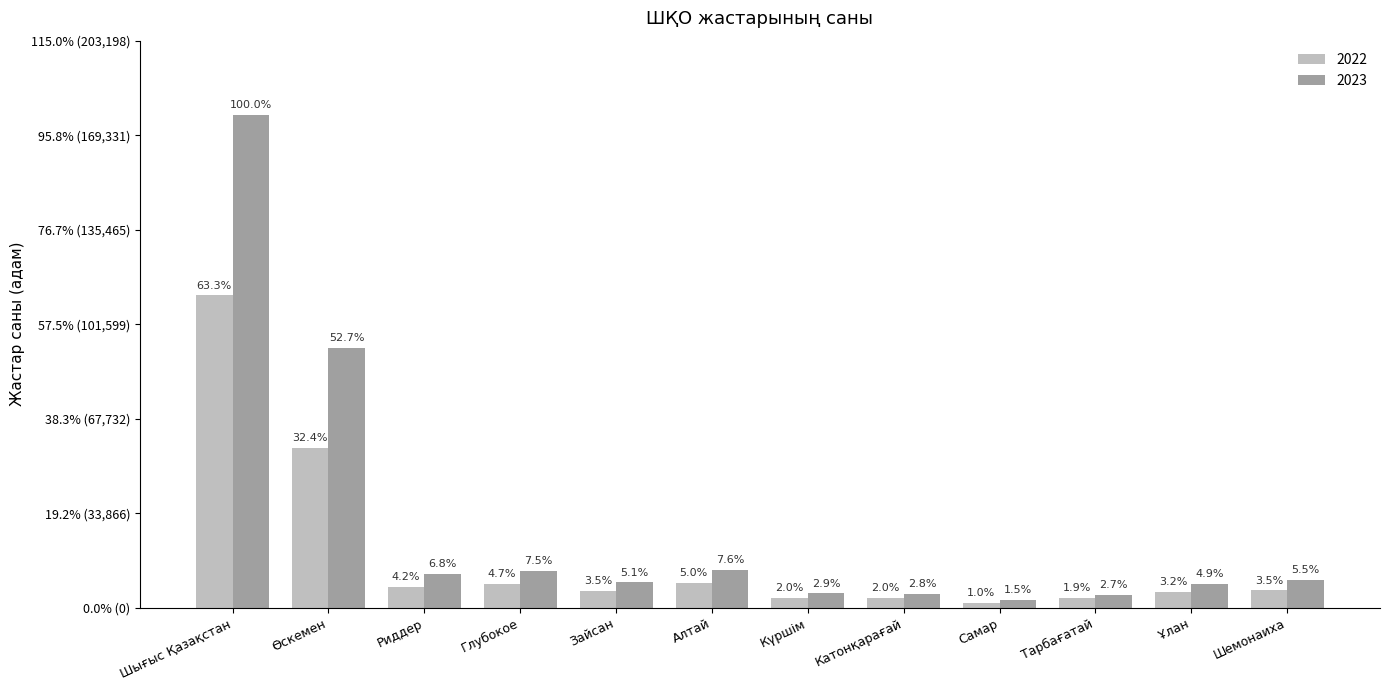

List the series in order of their overall mean, highest first.

2023, 2022